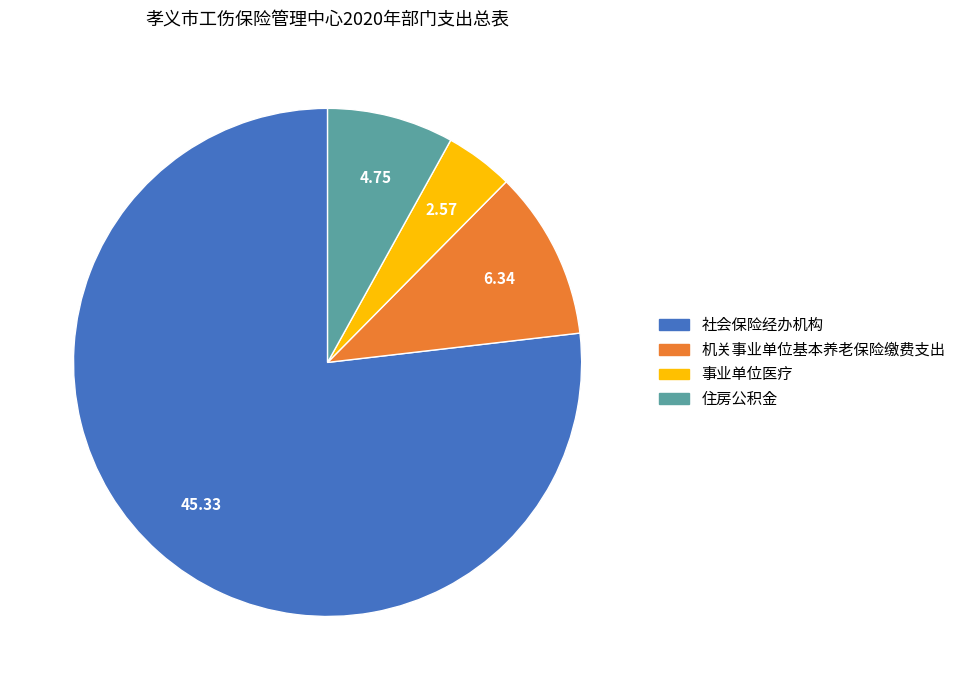

The 社会保险经办机构 slice represents 66% of the pie. True or false?

False